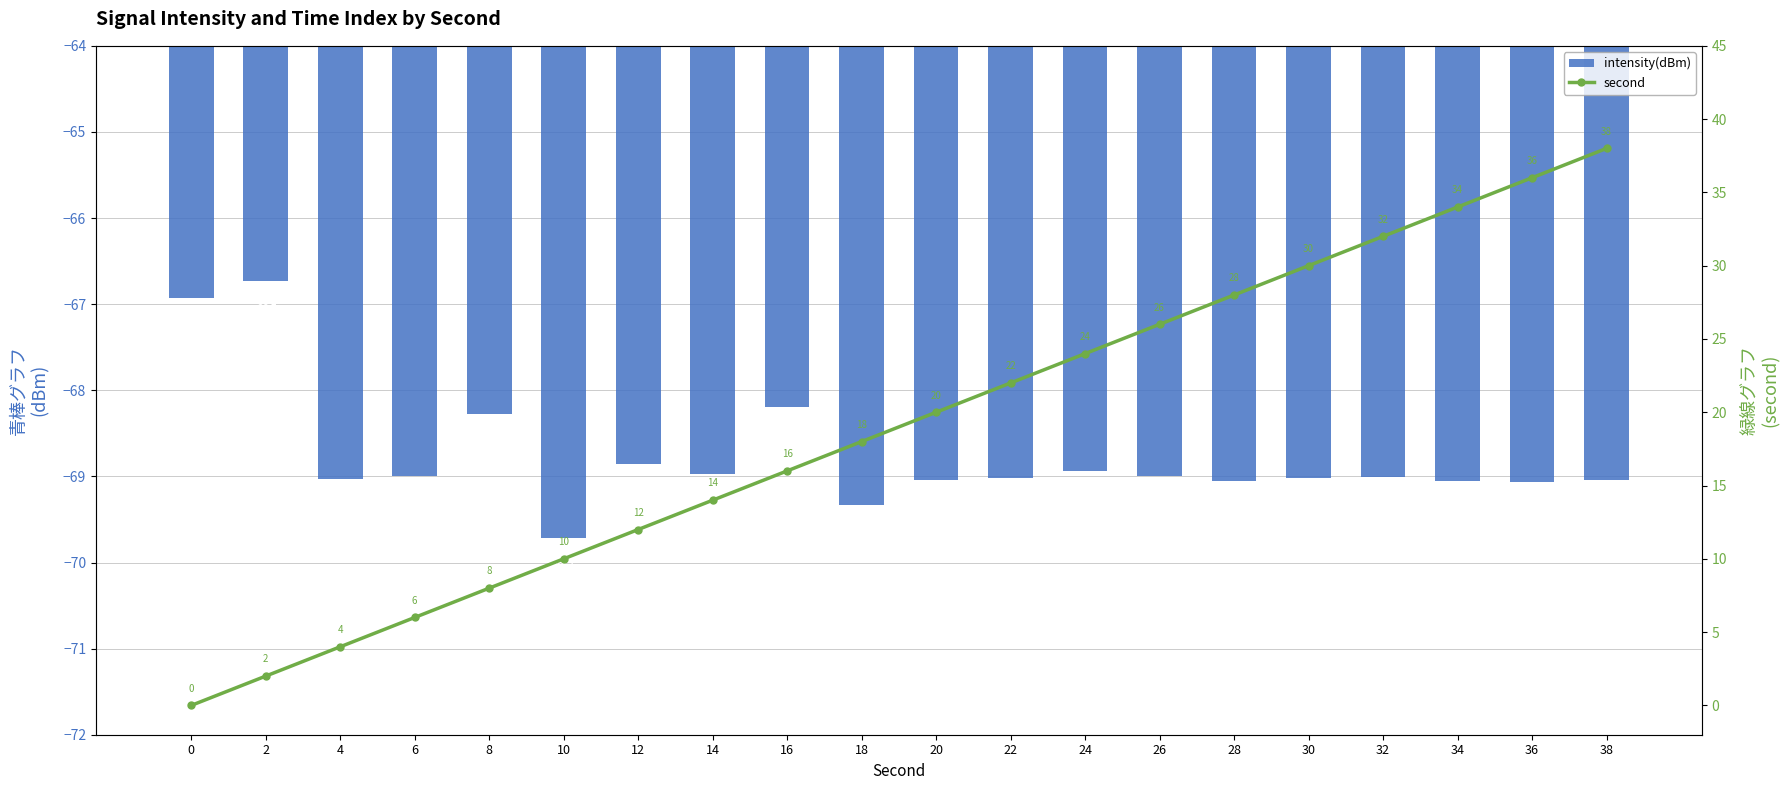

Which label corresponds to the largest value in the chart?

38